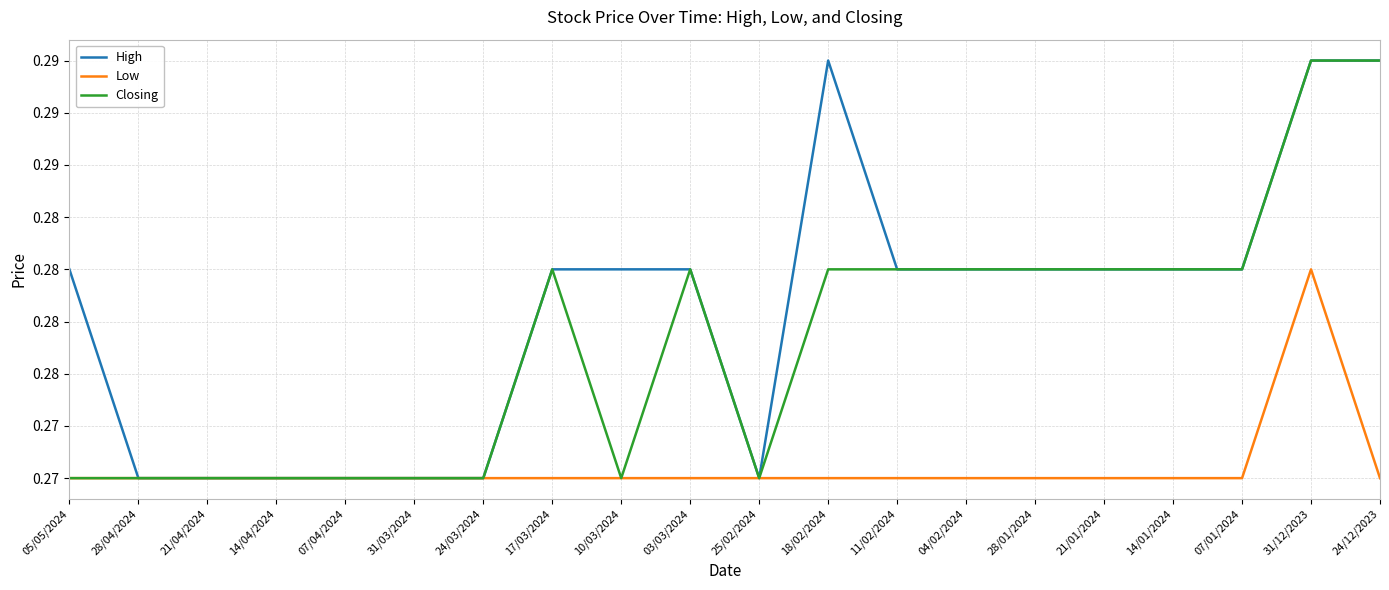

What is the label of the 17th point from the left?

14/01/2024